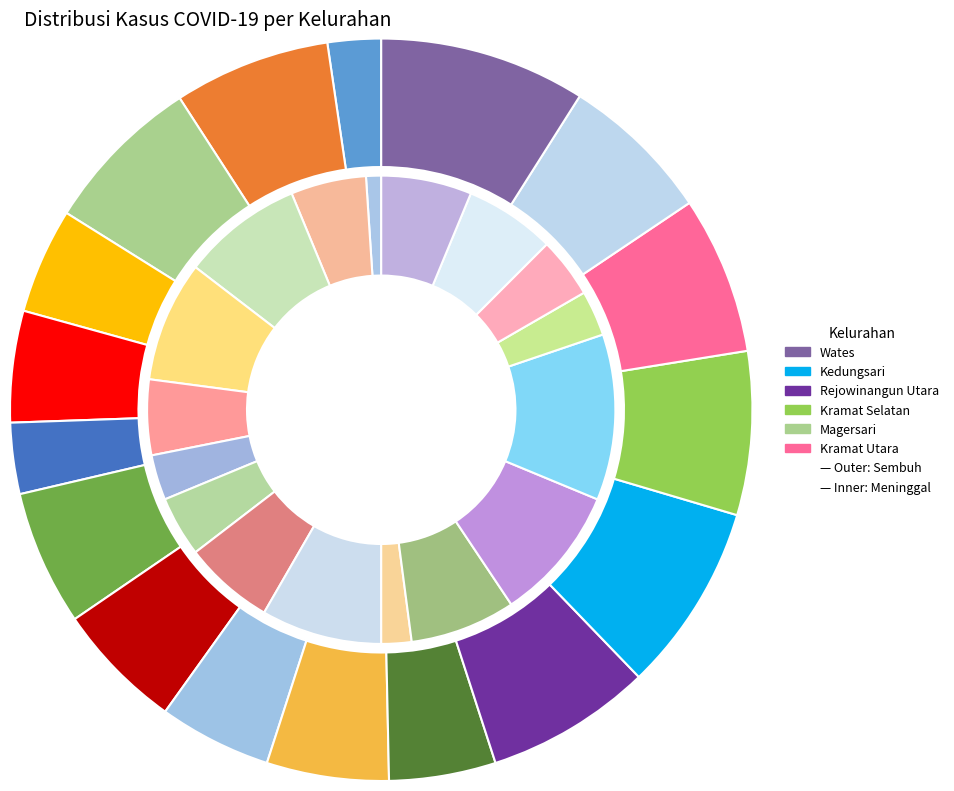

What percentage is the Cacaban slice, to the nearest percent?

6%